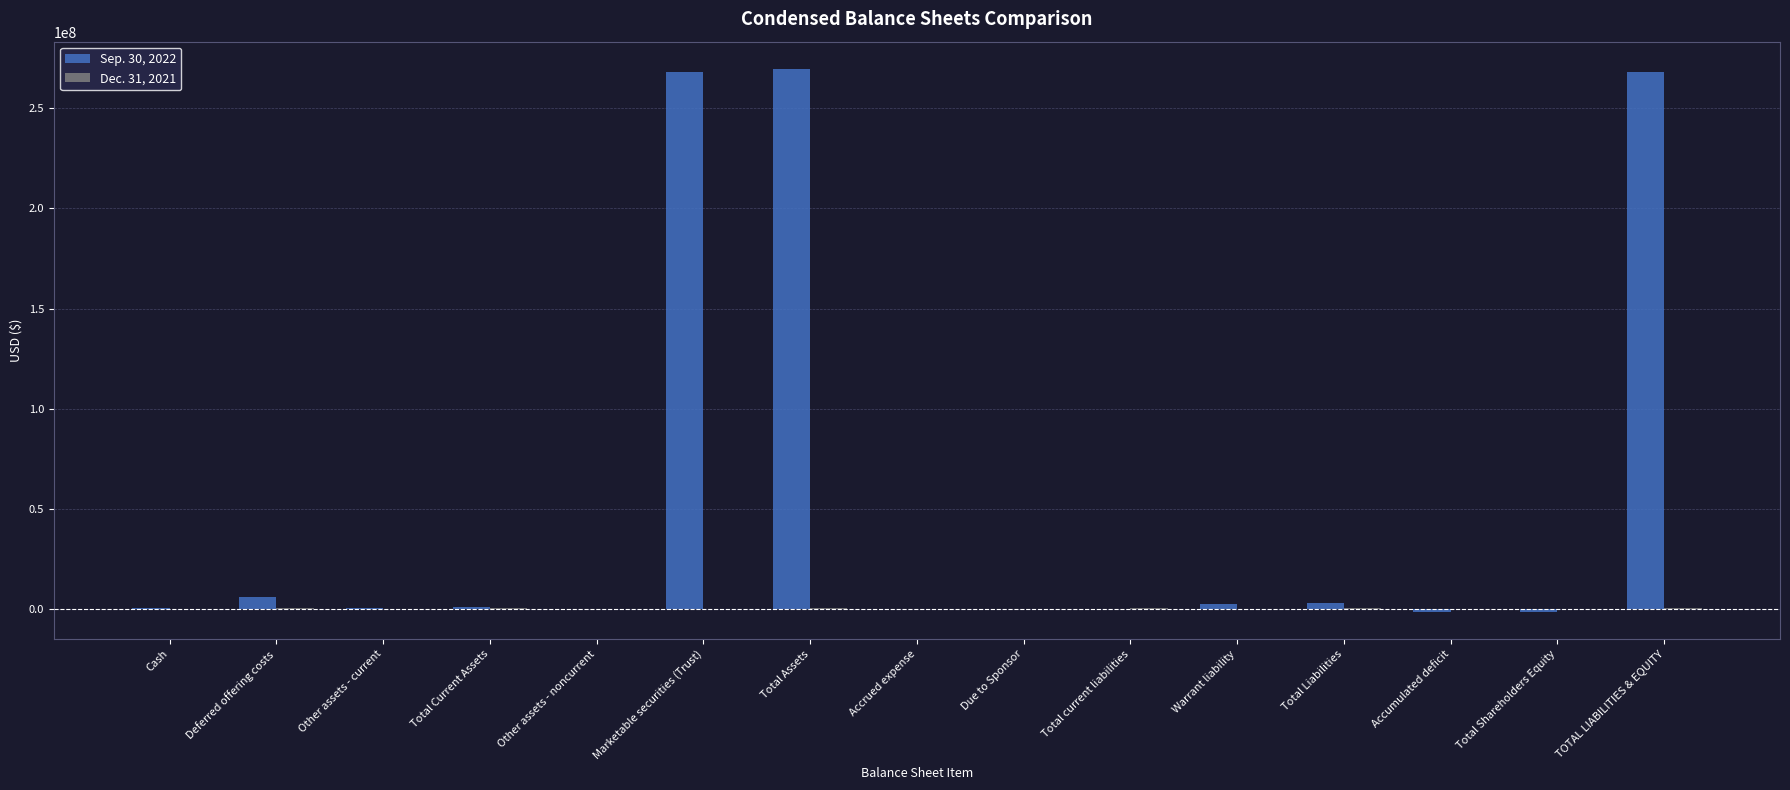

The Sep. 30, 2022 series shows 150409115 at Marketable securities (Trust). True or false?

False